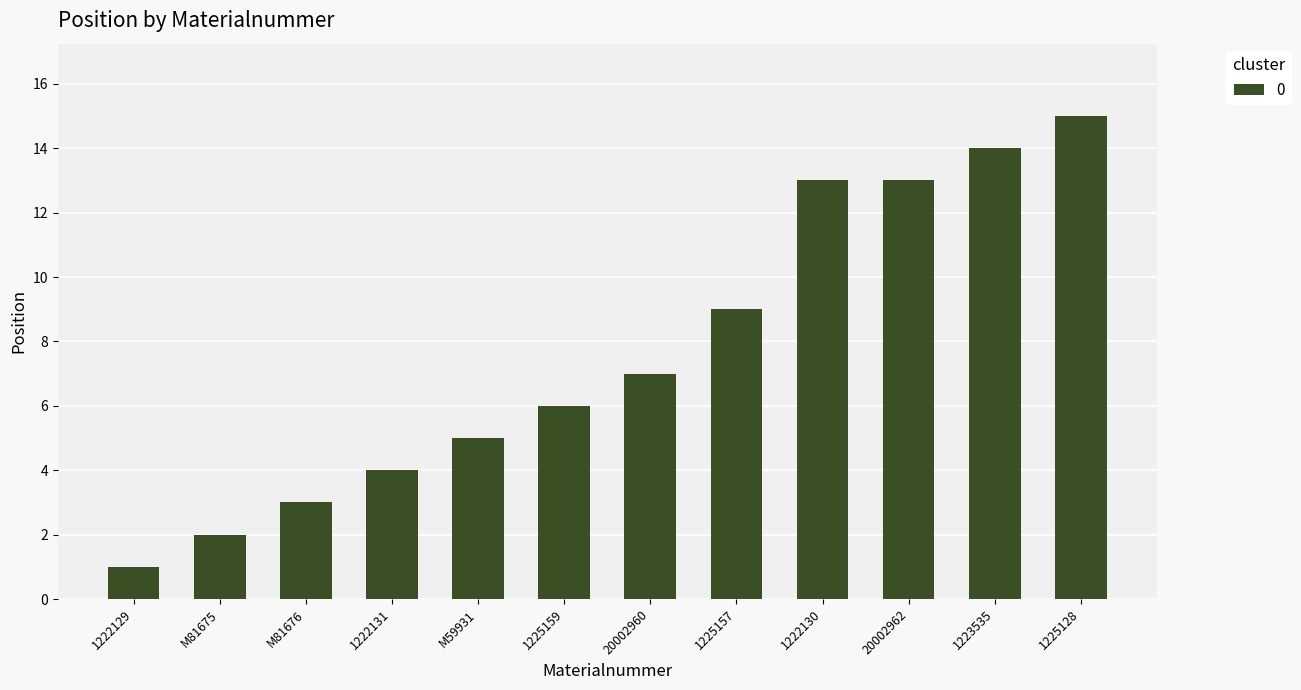

What is the sum of all values?

92